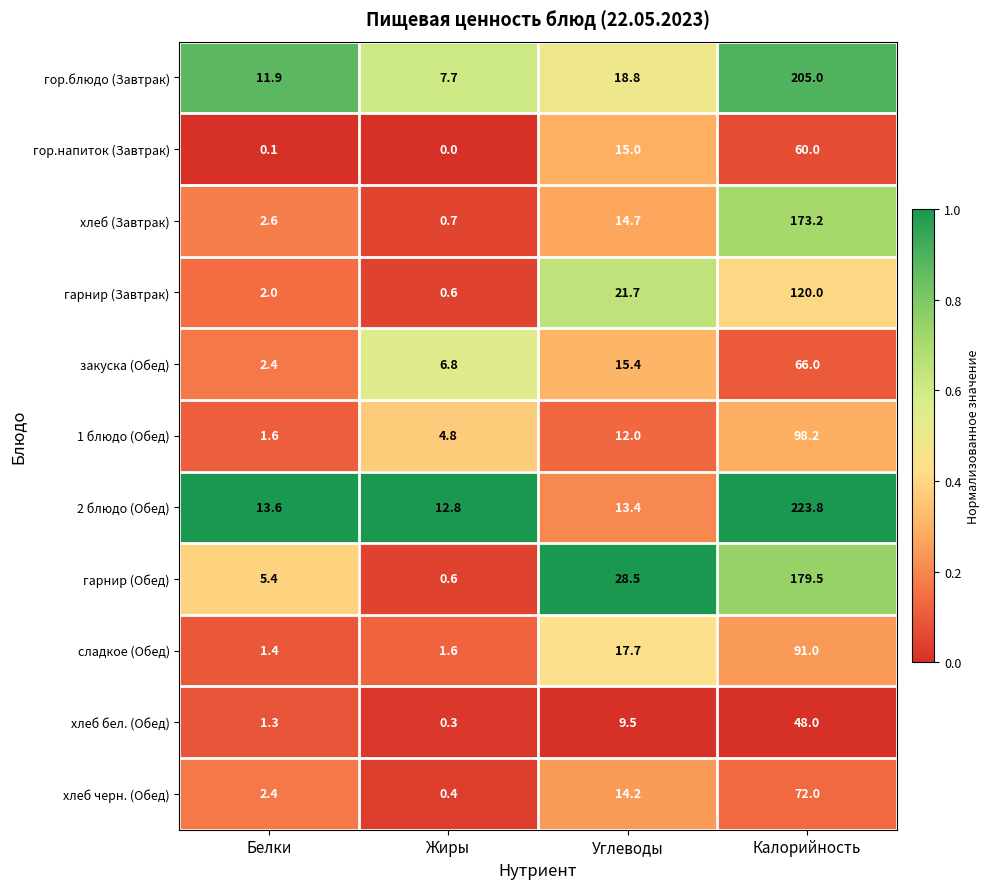

What is the maximum value shown in the chart?

223.8